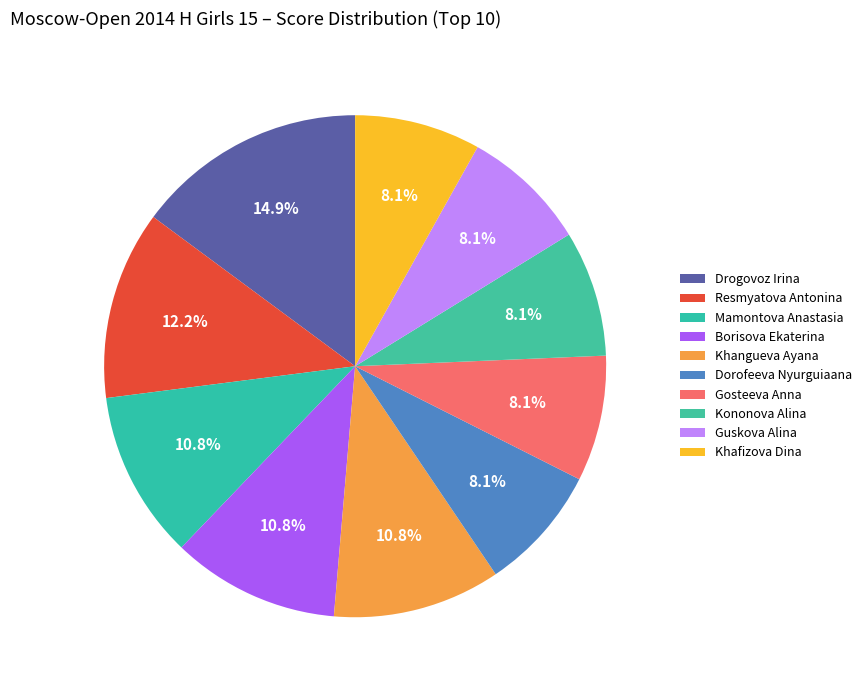

Count the number of slices in the pie.

10